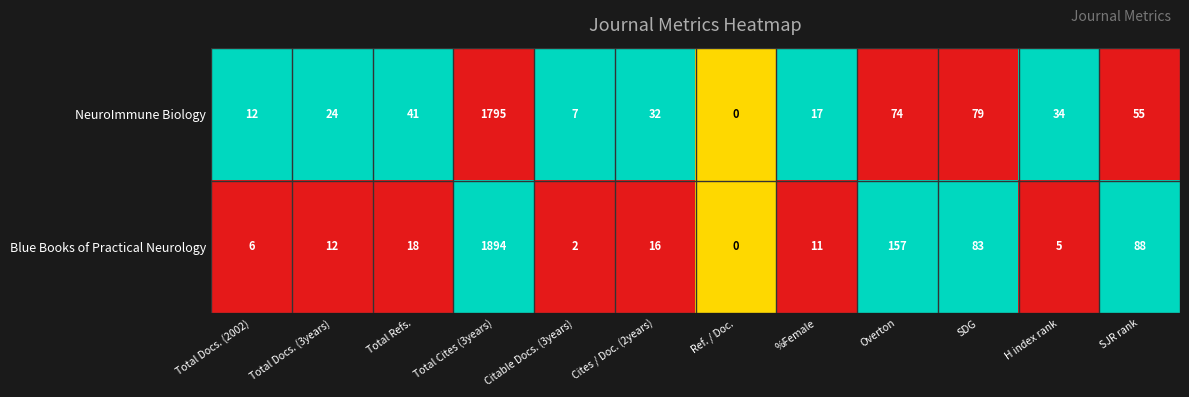

At which label is NeuroImmune Biology closest to 897?

SDG